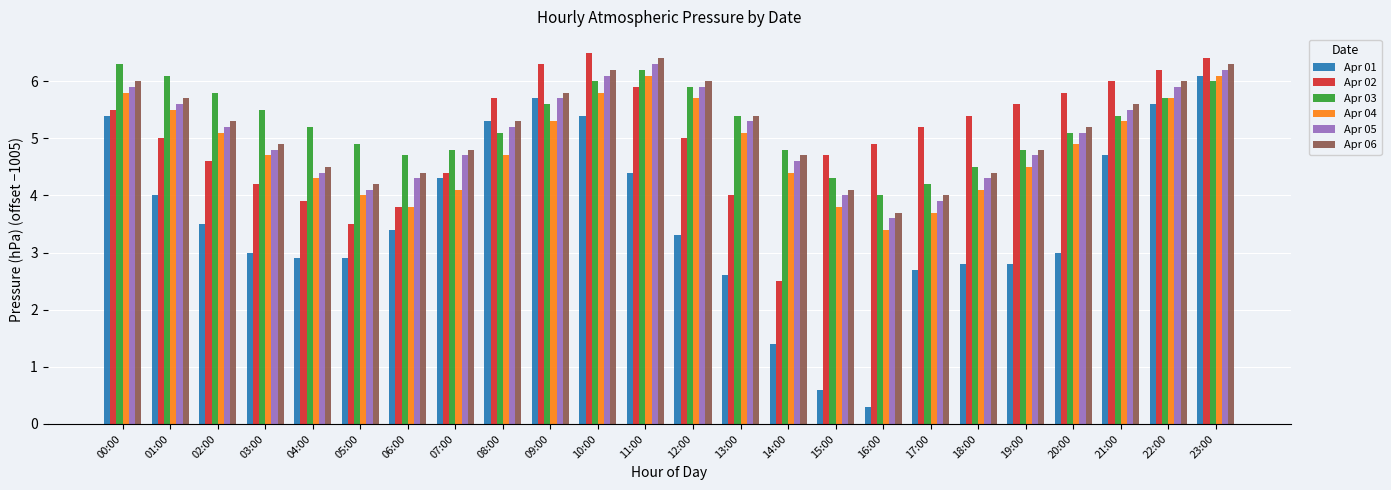

At 03:00, list the series in order from largest to smallest.

Apr 03, Apr 06, Apr 05, Apr 04, Apr 02, Apr 01